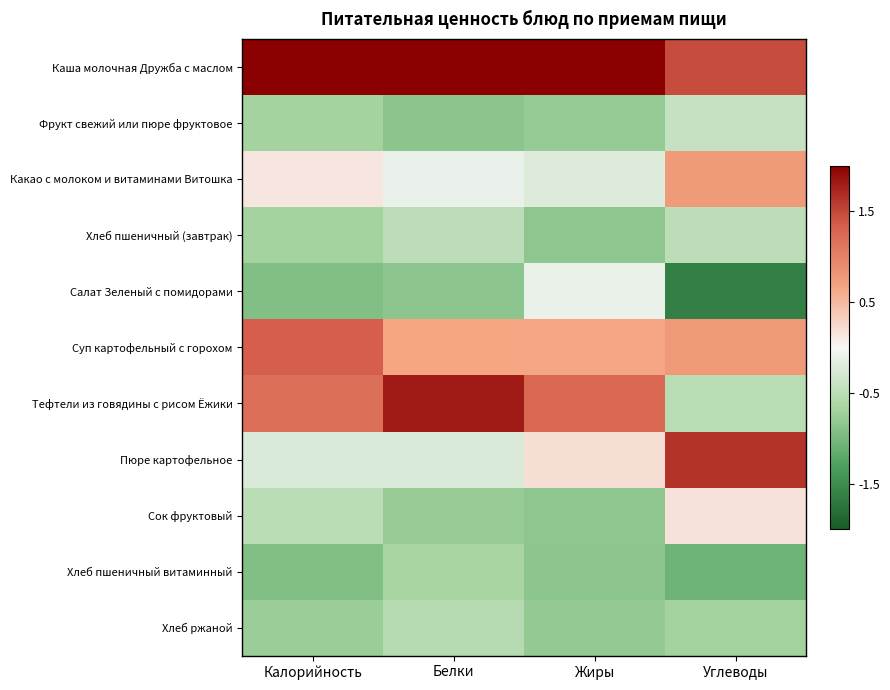

Reading left to right, extract all data points from this chart.

Каша молочная Дружба с маслом: Калорийность=2.1	Белки=2.0	Жиры=2.3	Углеводы=1.5
Фрукт свежий или пюре фруктовое: Калорийность=-0.7	Белки=-0.9	Жиры=-0.8	Углеводы=-0.4
Какао с молоком и витаминами Витошка: Калорийность=0.1	Белки=-0.1	Жиры=-0.2	Углеводы=0.8
Хлеб пшеничный (завтрак): Калорийность=-0.7	Белки=-0.5	Жиры=-0.8	Углеводы=-0.5
Салат Зеленый с помидорами: Калорийность=-0.9	Белки=-0.9	Жиры=-0.1	Углеводы=-1.6
Суп картофельный с горохом: Калорийность=1.3	Белки=0.7	Жиры=0.6	Углеводы=0.8
Тефтели из говядины с рисом Ёжики: Калорийность=1.2	Белки=1.8	Жиры=1.3	Углеводы=-0.5
Пюре картофельное: Калорийность=-0.2	Белки=-0.2	Жиры=0.2	Углеводы=1.6
Сок фруктовый: Калорийность=-0.5	Белки=-0.8	Жиры=-0.8	Углеводы=0.2
Хлеб пшеничный витаминный: Калорийность=-0.9	Белки=-0.7	Жиры=-0.9	Углеводы=-1.1
Хлеб ржаной: Калорийность=-0.8	Белки=-0.5	Жиры=-0.8	Углеводы=-0.7